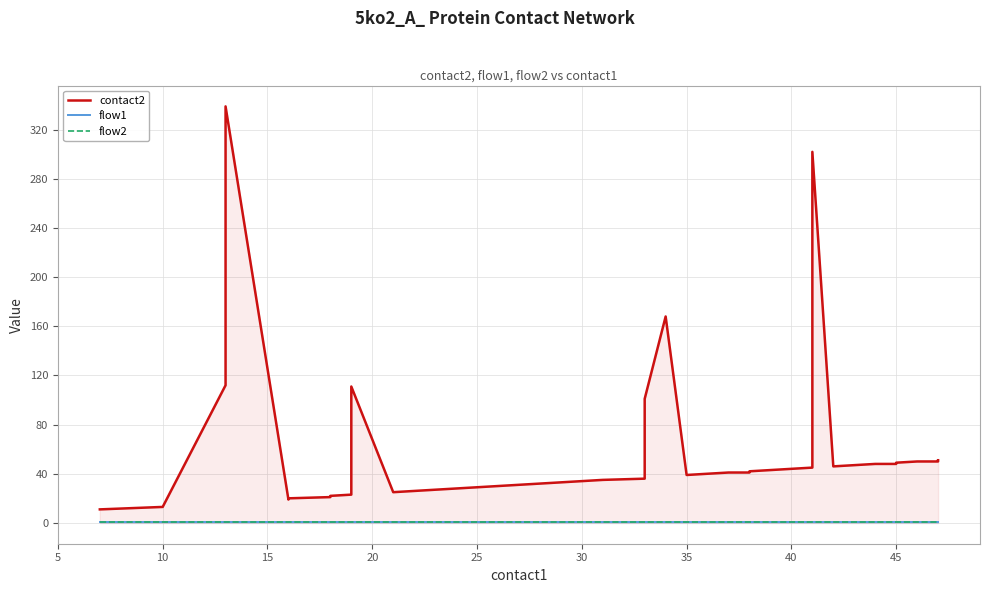

True or false: flow2 and contact2 intersect in this chart.

False